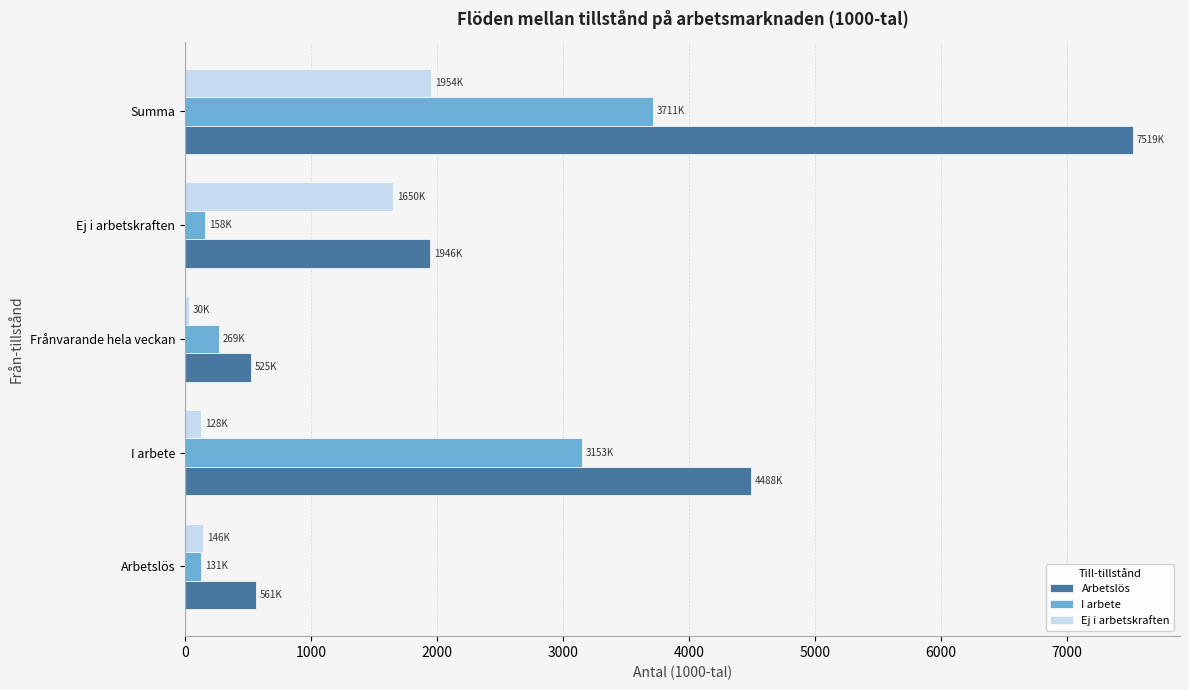

What is the sum of all Ej i arbetskraften values?

3907.9